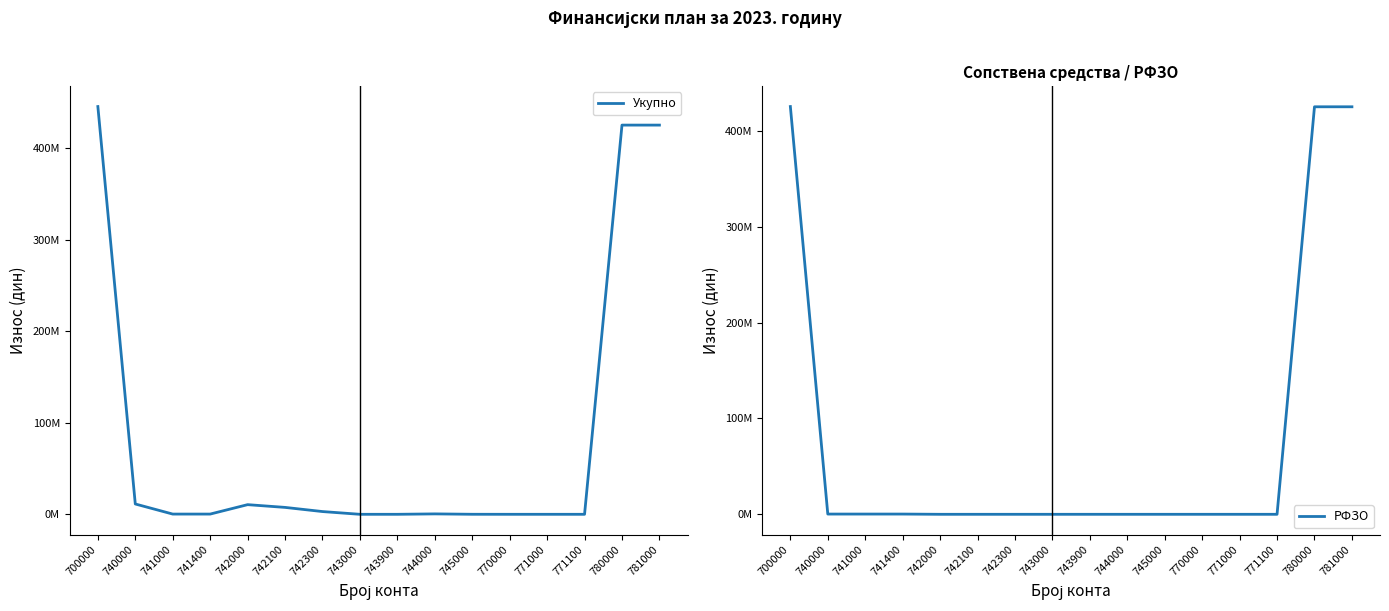

At which label is Укупно closest to 222926343?

780000